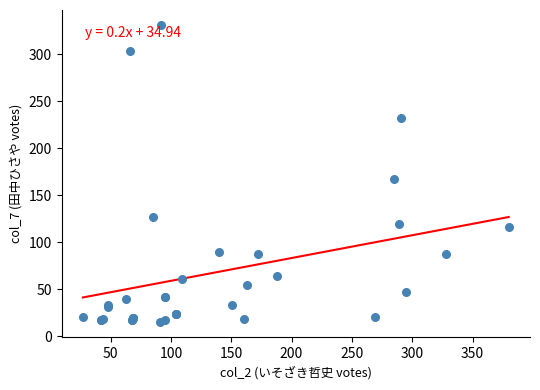

What Y value in the scatter plot is closest to 173?

168.0